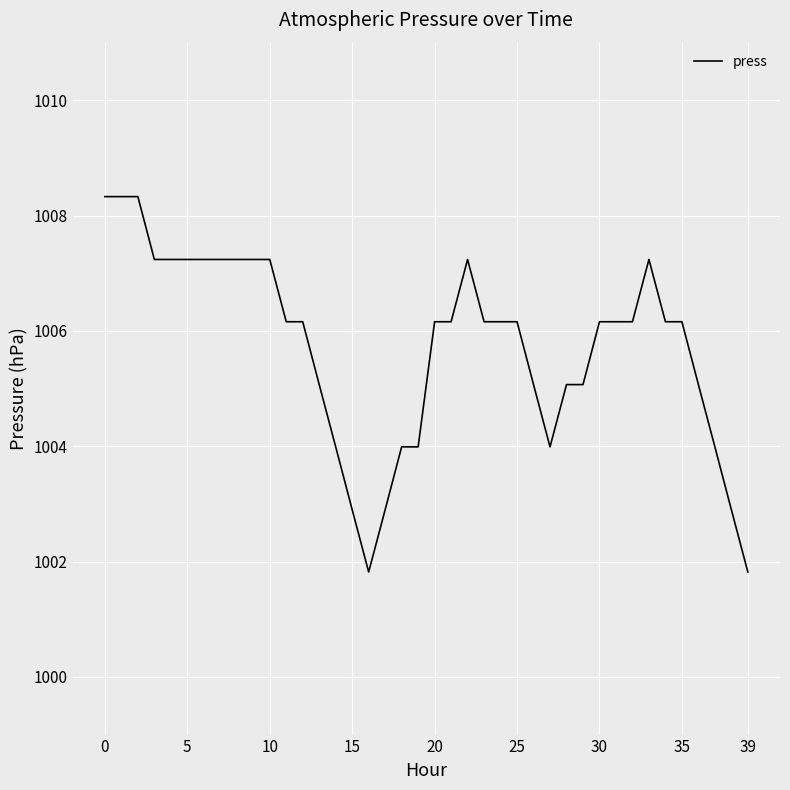

What is the minimum value shown in the chart?

1001.8